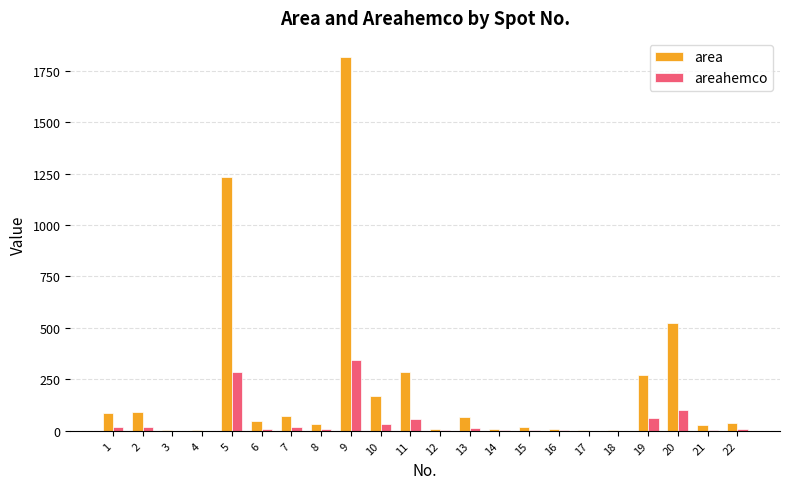

What are all the series names shown in the legend?

area, areahemco